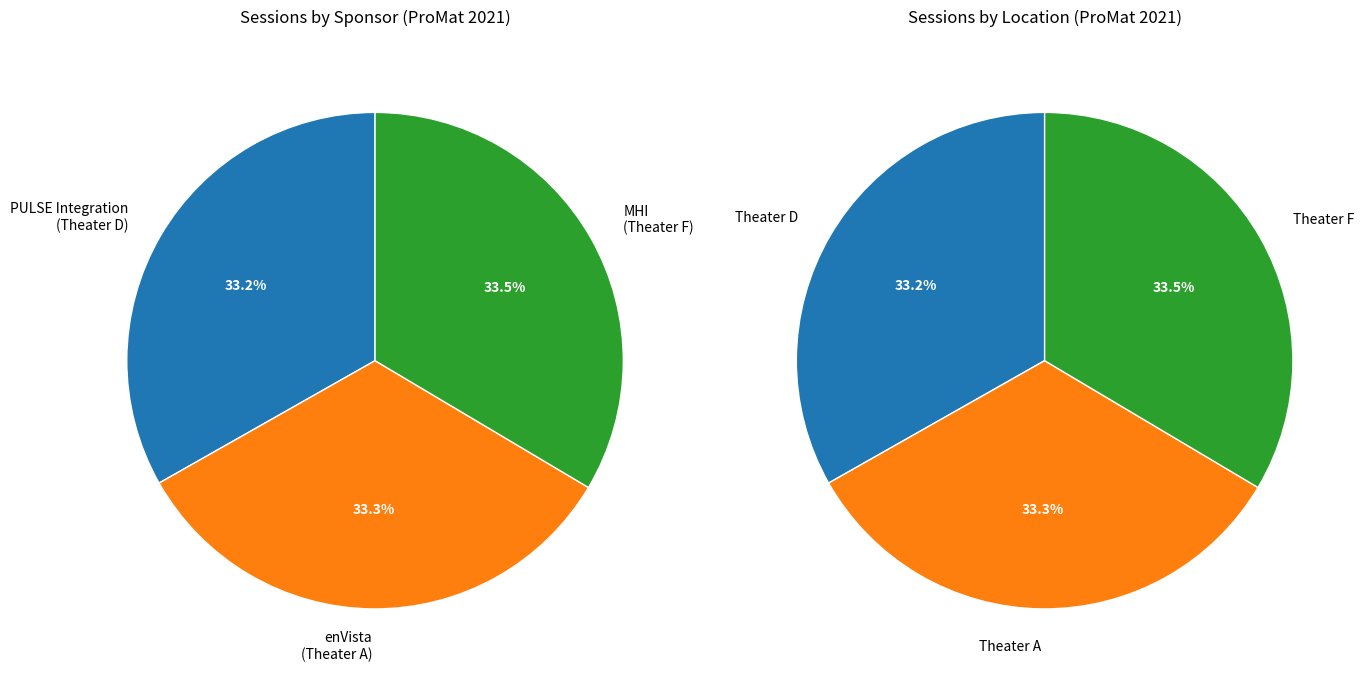

Is there any slice that represents more than half of the pie?

No